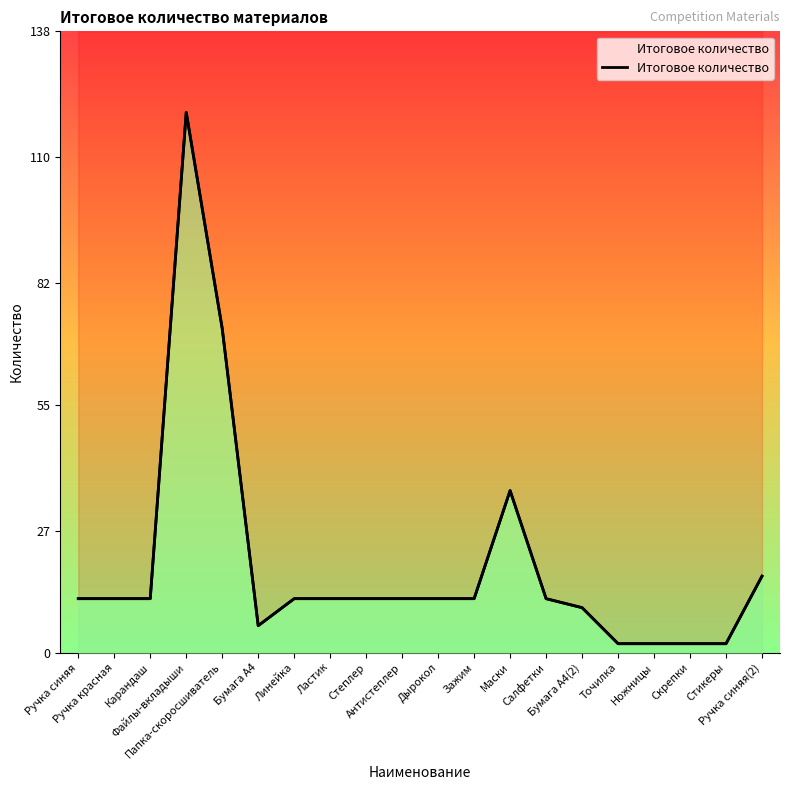

Does the chart display data point markers on the line(s)?

No